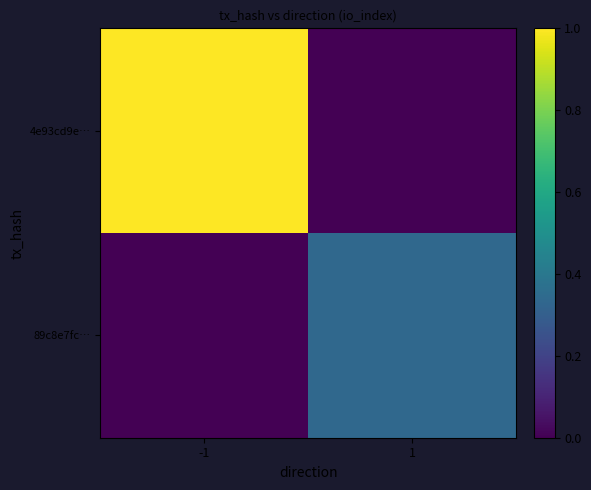

Rank the series at 1 from lowest to highest value.

4e93cd9e…, 89c8e7fc…